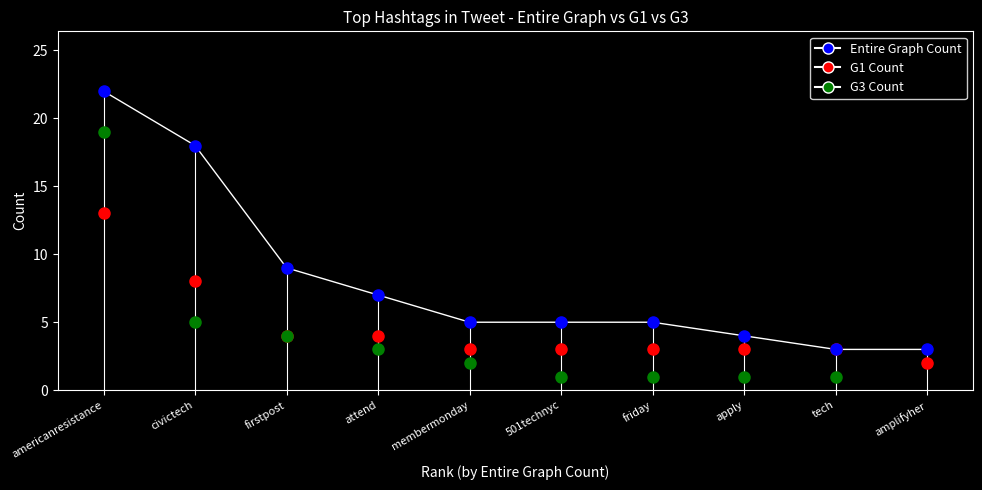

Reading right to left, transcribe all the data shown in this chart.

Entire Graph Count: 3	3	4	5	5	5	7	9	18	22
G1 Count: 2	3	3	3	3	3	4	4	8	13
G3 Count: 0	1	1	1	1	2	3	4	5	19